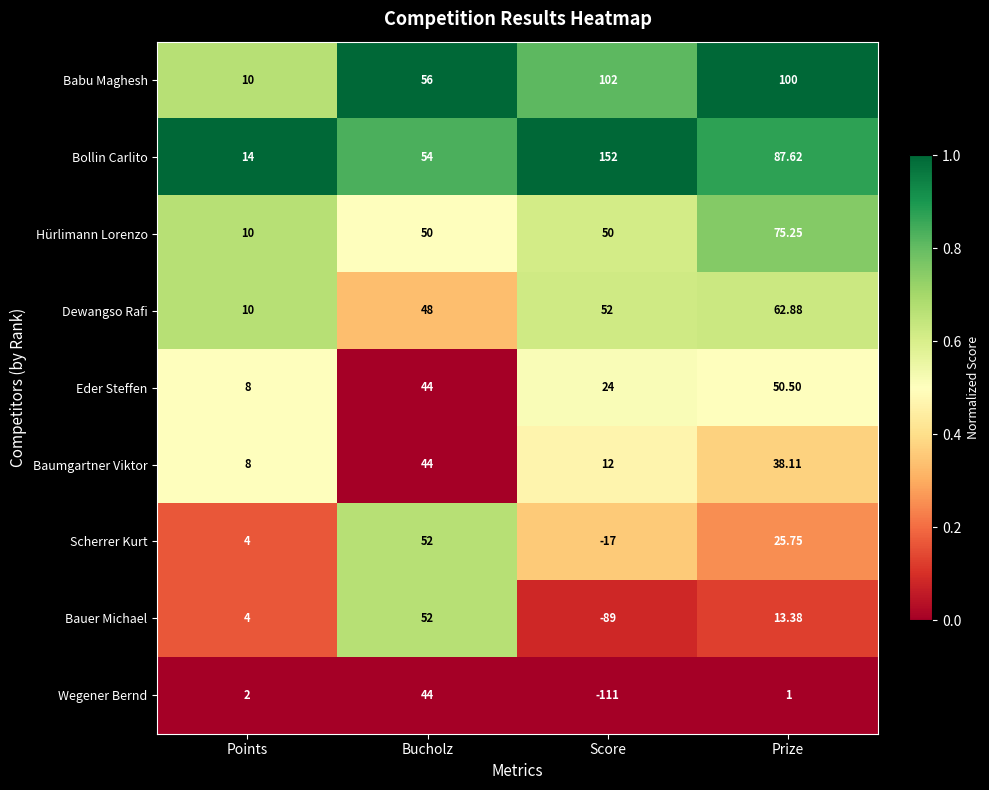

At which label does Eder Steffen reach its peak?

Prize